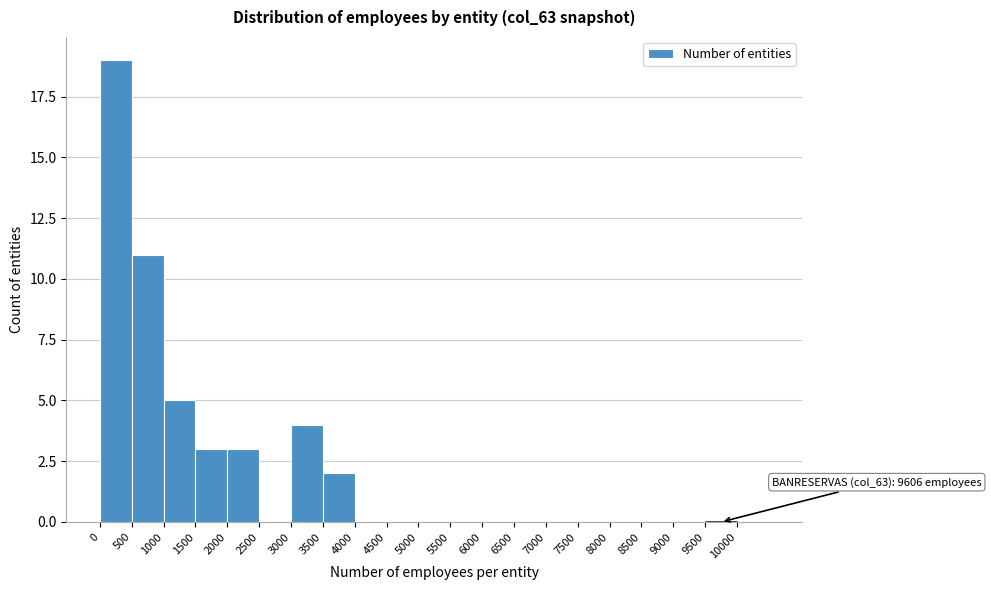

Which range on the x-axis has the tallest bar?

0 to 500